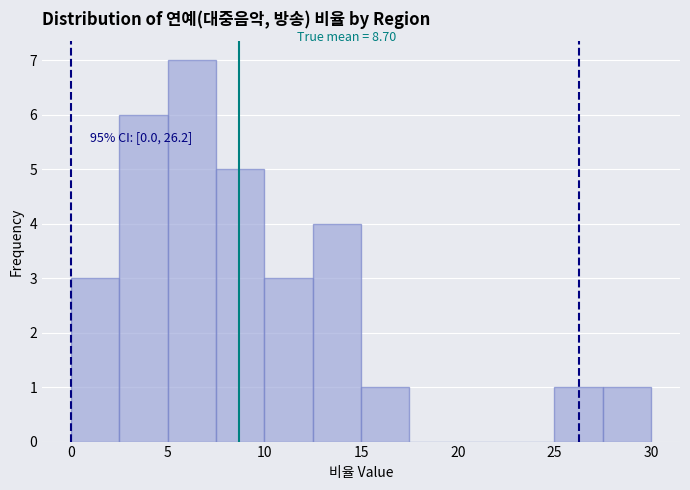

Over which range of the x-axis is the bar tallest?

5.0 to 7.5